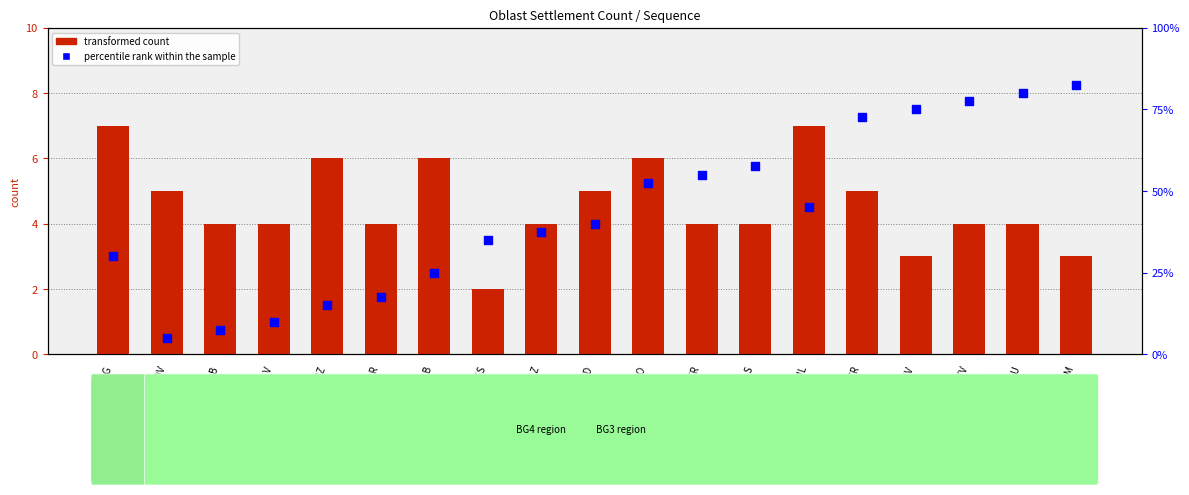

What is the total value across all series at BGS?

16